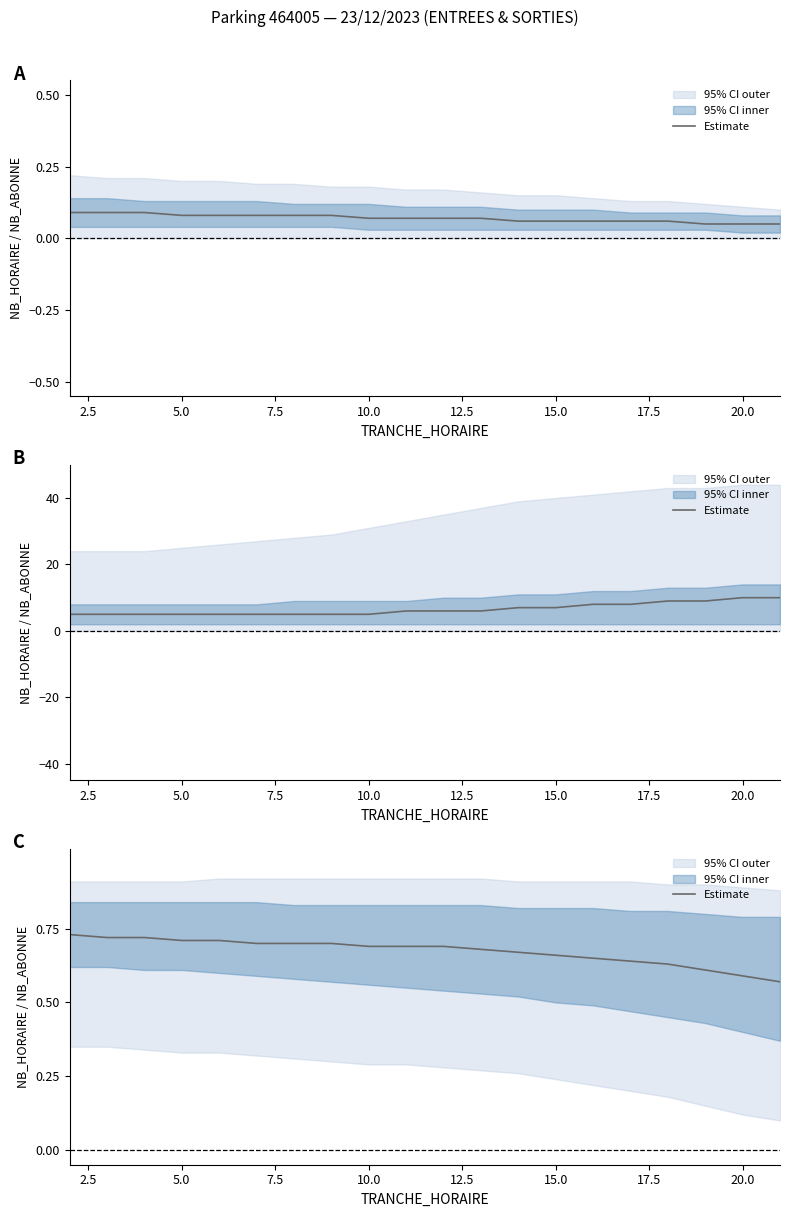

The value at 15.0 is 0.7. True or false?

True